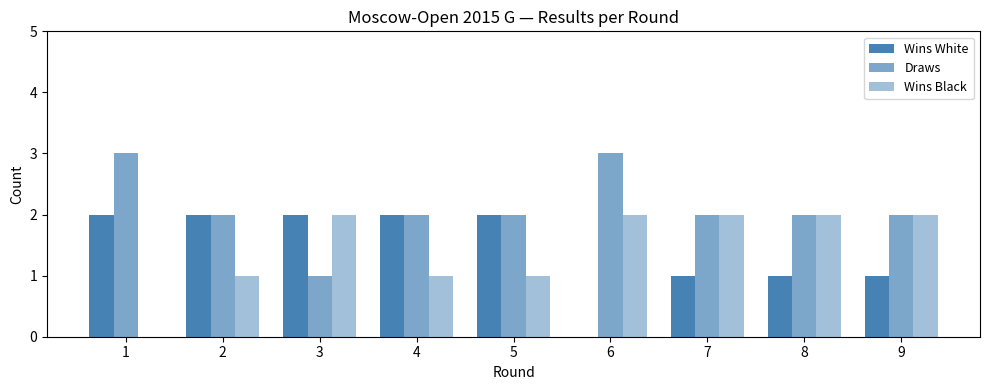

Which label corresponds to the largest value in the chart?

1